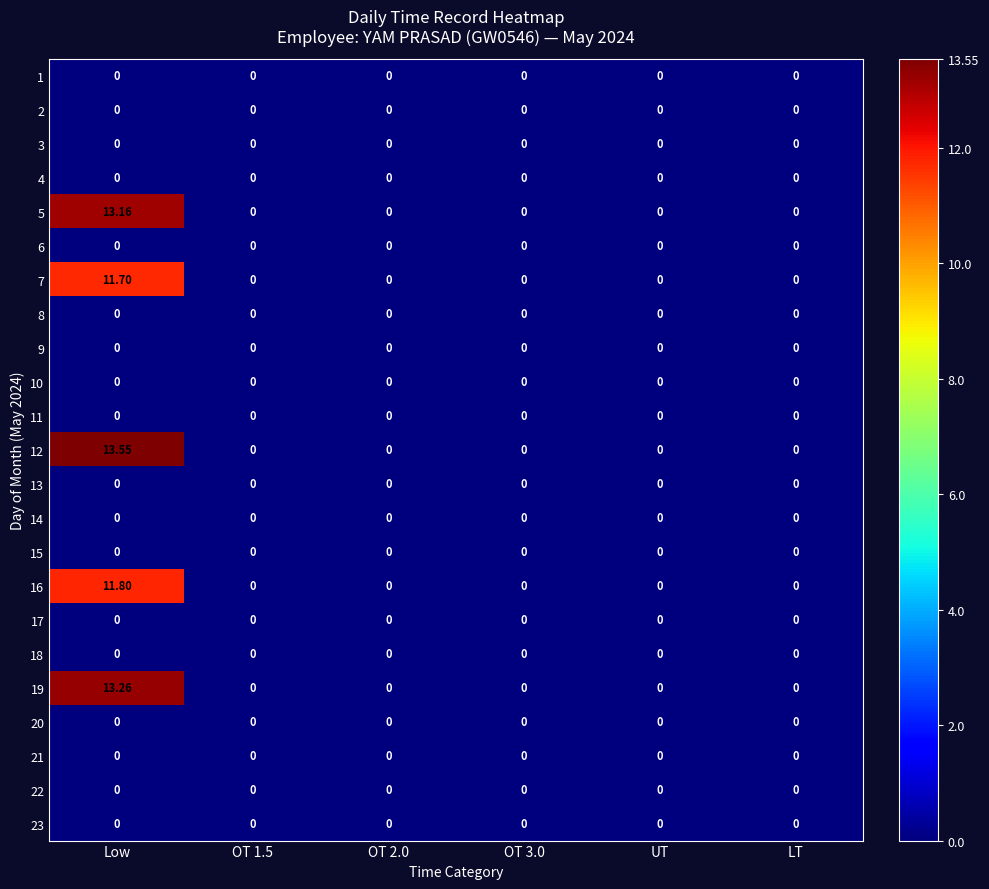

What is the spread (max minus min) of values at Low?

13.6